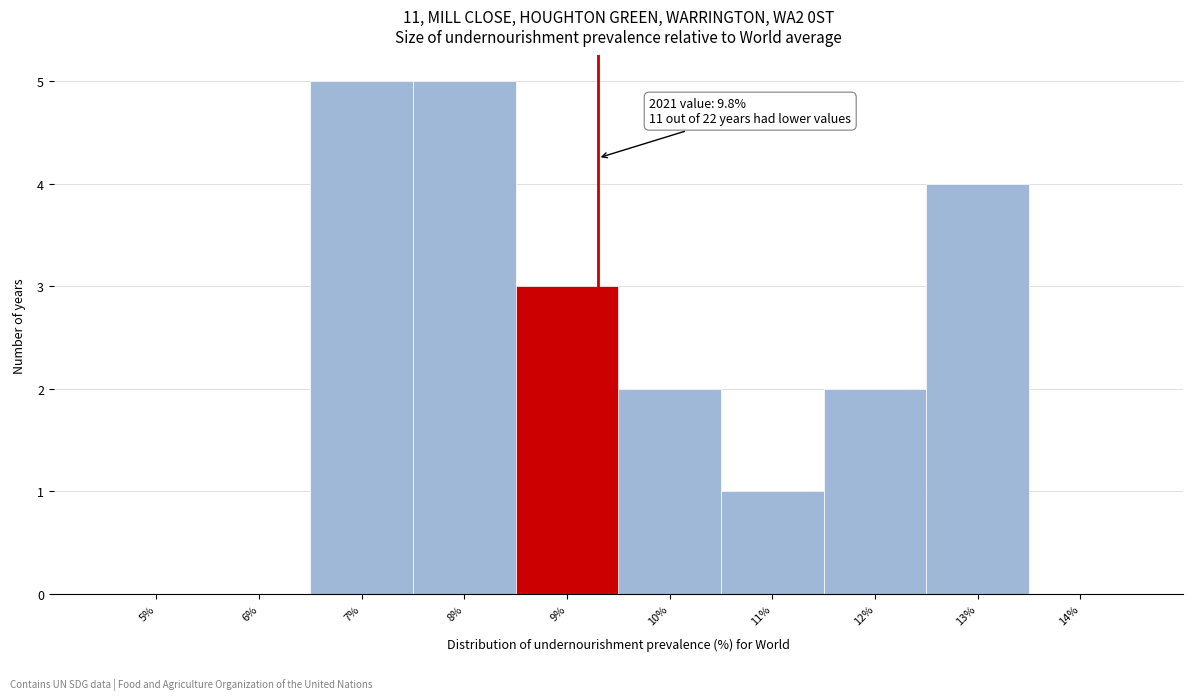

Reading left to right, extract all data points from this chart.

5%=0	6%=0	7%=5	8%=5	9%=3	10%=2	11%=1	12%=2	13%=4	14%=0